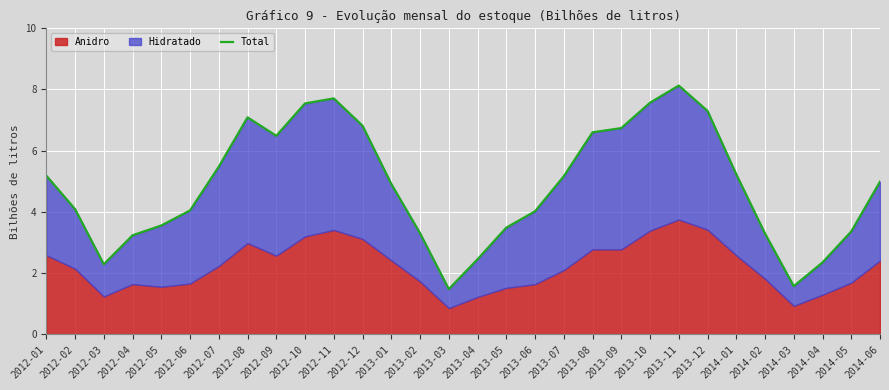

At which category does the chart reach its minimum across all series?

2013-03